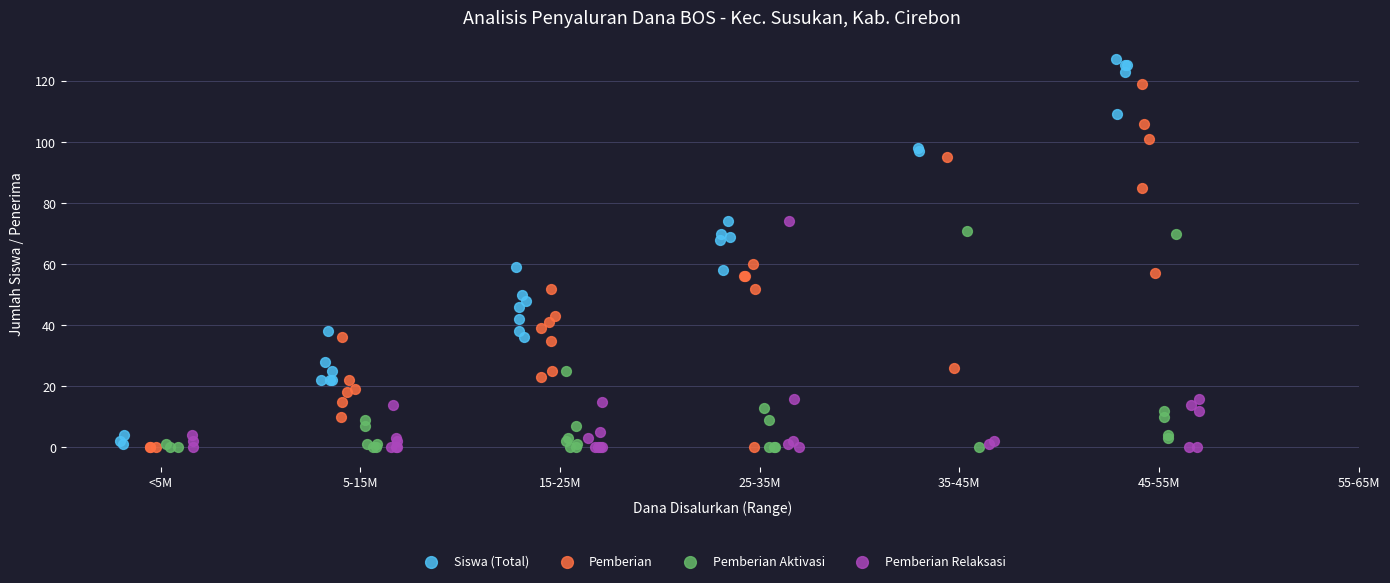

Which series reaches the maximum Y coordinate?

Siswa (Total)